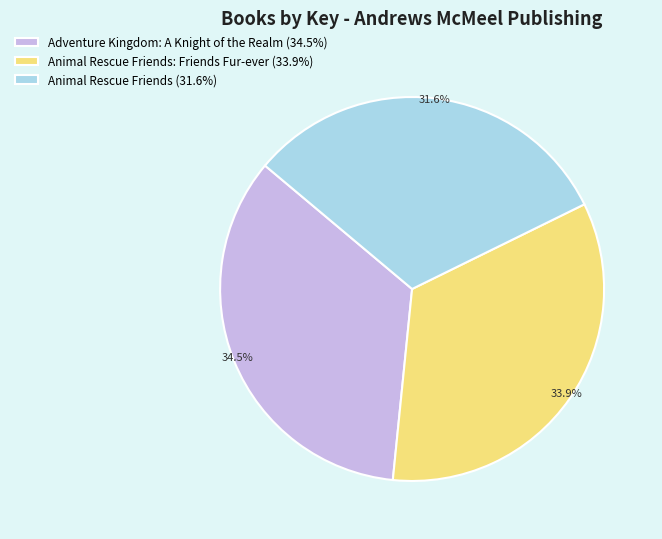

Count the number of slices in the pie.

3